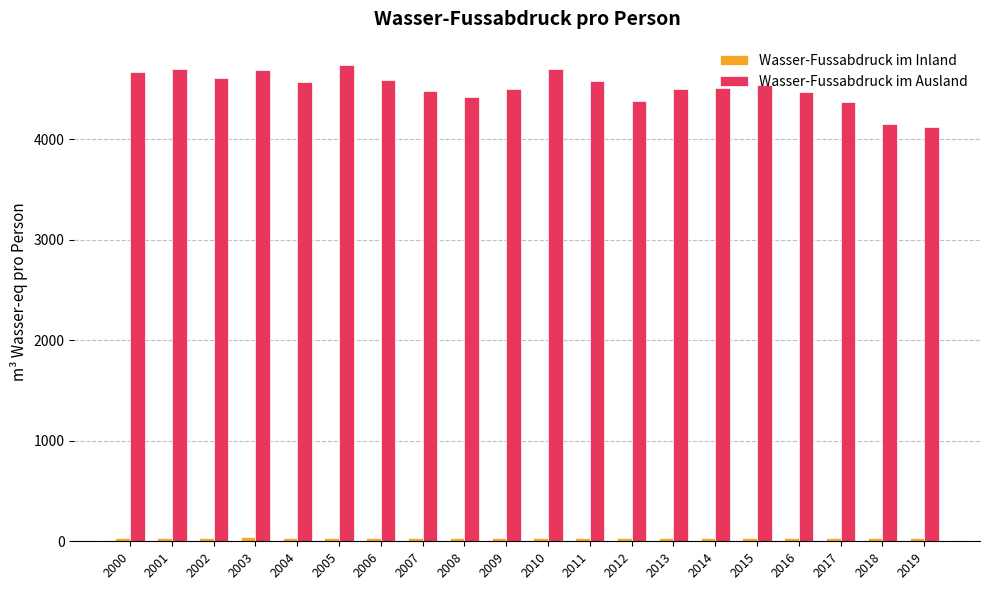

Which series has the largest total across all categories?

Wasser-Fussabdruck im Ausland